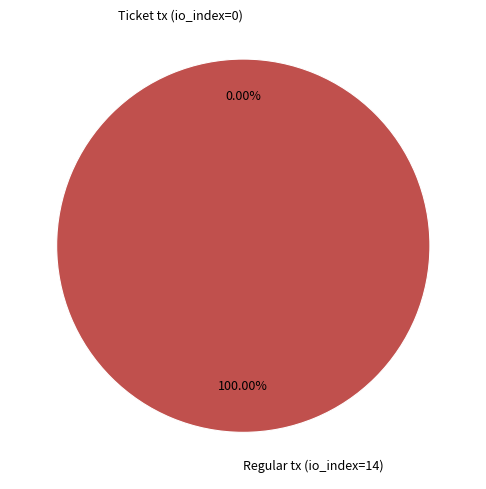

To the nearest percent, what is the difference between the largest and smallest slice percentages?

100%